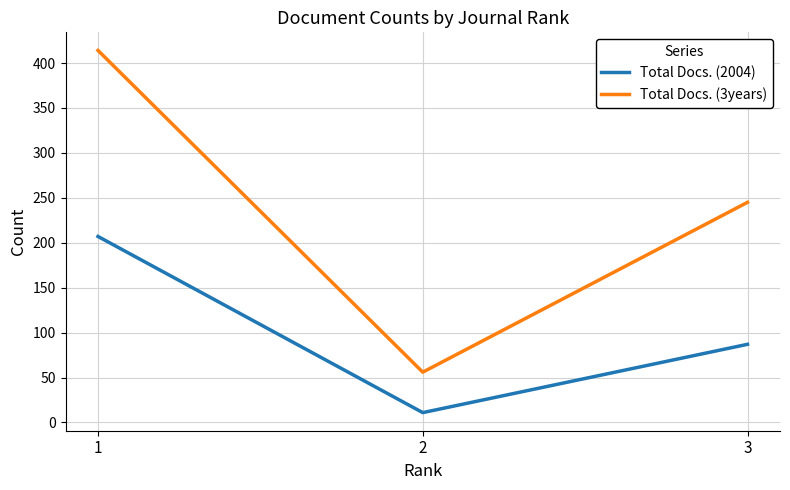

What is the sum of all Total Docs. (3years) values?

715